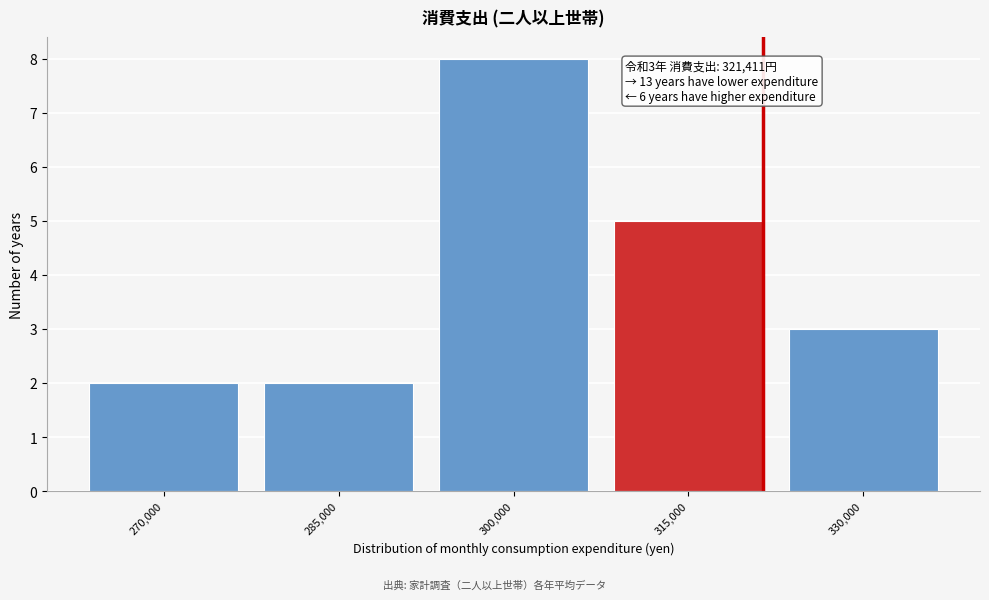

Reading right to left, what are all the values shown in this chart?

330,000=3	315,000=5	300,000=8	285,000=2	270,000=2